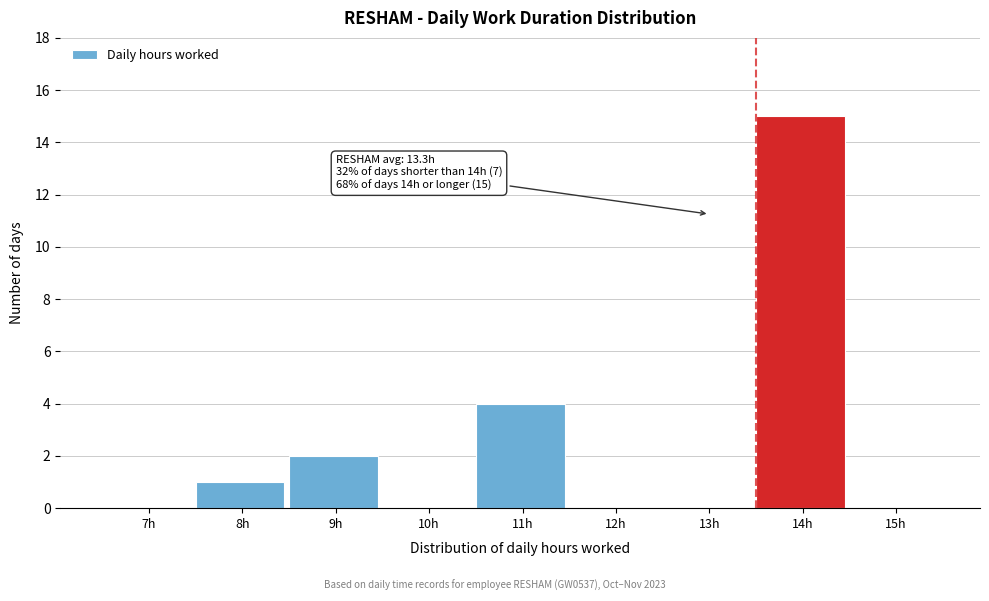

Reading right to left, list all the values displayed in this chart.

15h=0	14h=15	13h=0	12h=0	11h=4	10h=0	9h=2	8h=1	7h=0